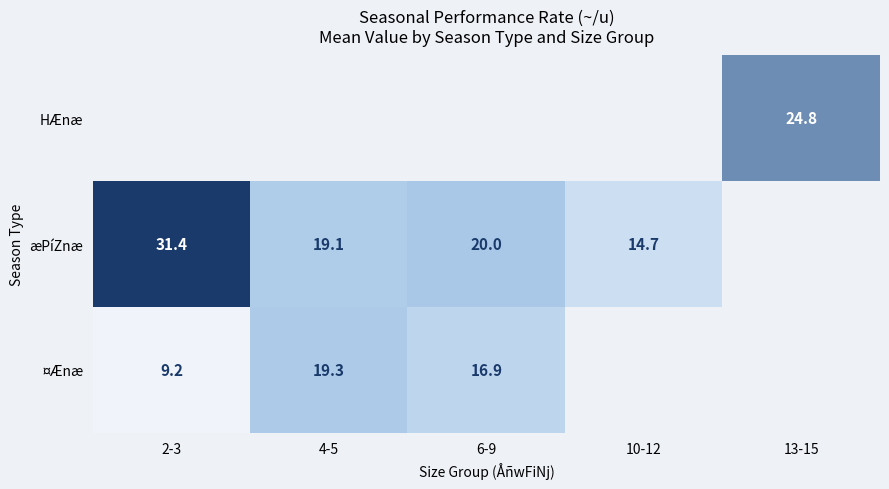

At which label does ¤Ænæ first exceed 19?

4-5